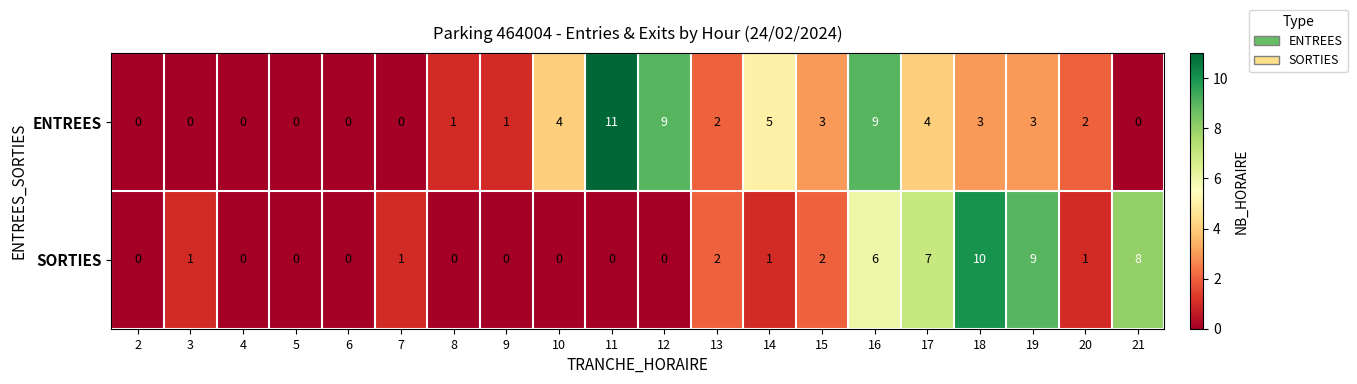

Is it true that SORTIES equals 1 at 13?

False